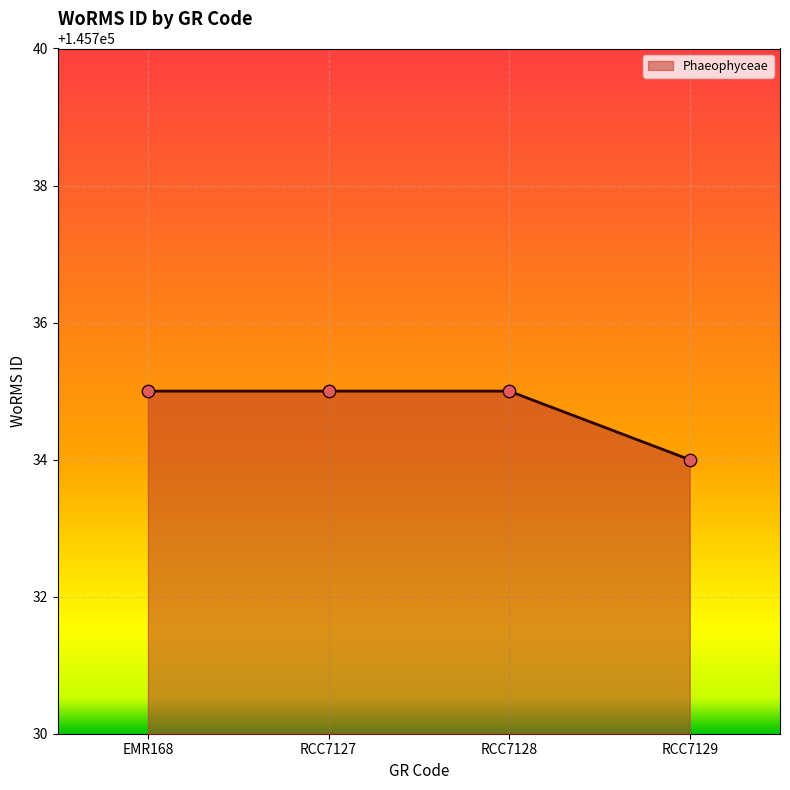

Which has a higher value, RCC7129 or RCC7127?

RCC7127